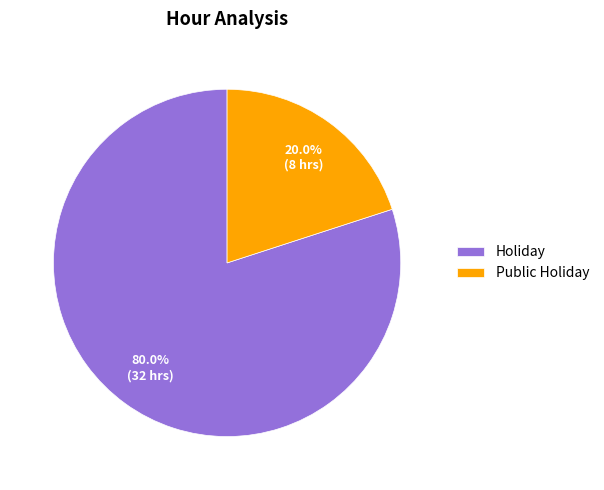

Which has a higher value, Holiday or Public Holiday?

Holiday